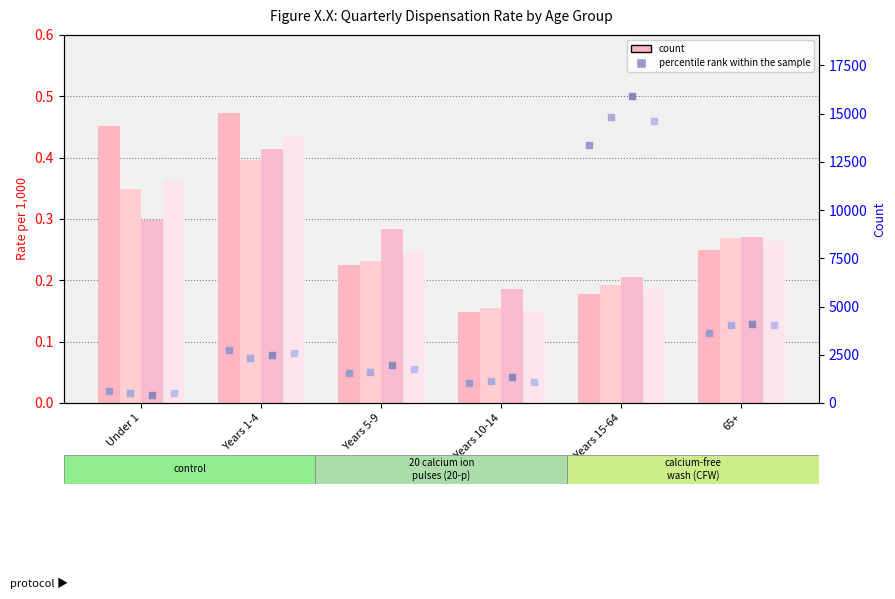

At which category is the sum across all series the highest?

Years 1-4